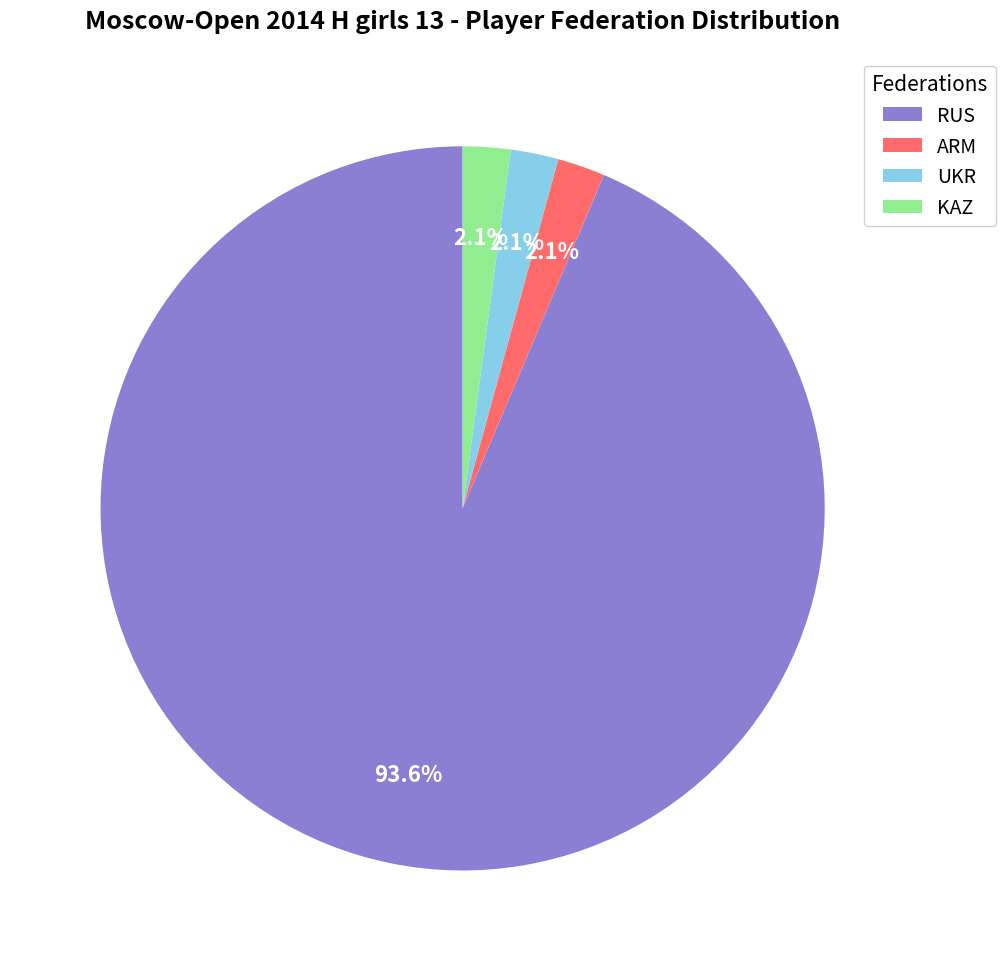

Which slice is the largest?

RUS